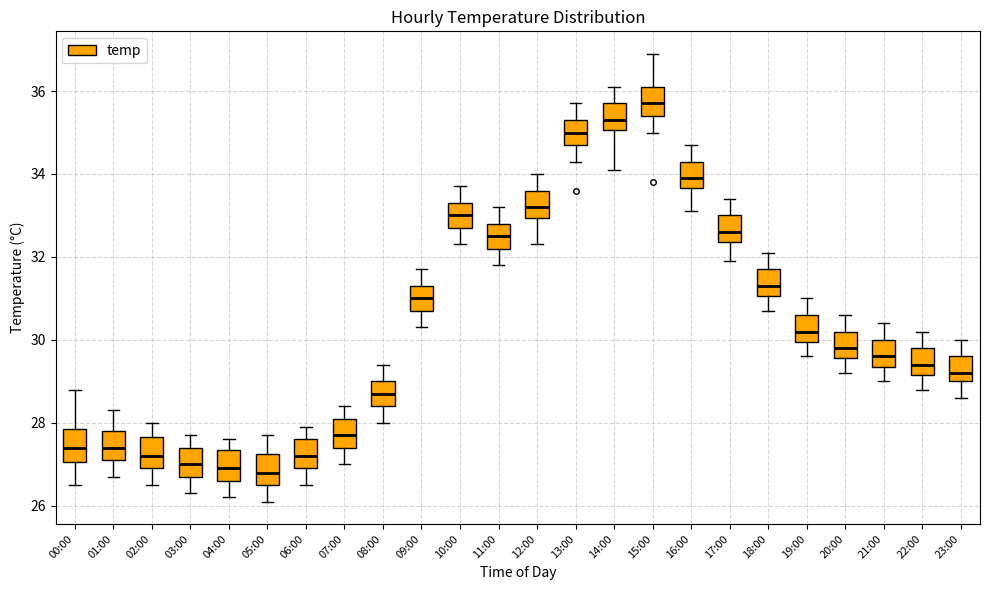

Reading left to right, read every box against the y-axis: the position of its median line, the range the box covers, and the ends of its whiskers. The values are not printed on the chart, so give them approximately, as read against the axis.

00:00: median 27.4, box 27.0 to 27.8, whiskers 26.6 to 28.8
01:00: median 27.4, box 27.2 to 27.8, whiskers 26.8 to 28.4
02:00: median 27.2, box 27.0 to 27.6, whiskers 26.6 to 28.0
03:00: median 27.0, box 26.8 to 27.4, whiskers 26.4 to 27.8
04:00: median 27.0, box 26.6 to 27.4, whiskers 26.2 to 27.6
05:00: median 26.8, box 26.6 to 27.2, whiskers 26.2 to 27.8
06:00: median 27.2, box 27.0 to 27.6, whiskers 26.6 to 28.0
07:00: median 27.8, box 27.4 to 28.2, whiskers 27.0 to 28.4
08:00: median 28.8, box 28.4 to 29.0, whiskers 28.0 to 29.4
09:00: median 31.0, box 30.8 to 31.4, whiskers 30.4 to 31.8
10:00: median 33.0, box 32.8 to 33.4, whiskers 32.4 to 33.8
11:00: median 32.6, box 32.2 to 32.8, whiskers 31.8 to 33.2
12:00: median 33.2, box 33.0 to 33.6, whiskers 32.4 to 34.0
13:00: median 35.0, box 34.8 to 35.4, whiskers 34.4 to 35.8
14:00: median 35.4, box 35.0 to 35.8, whiskers 34.2 to 36.2
15:00: median 35.8, box 35.4 to 36.2, whiskers 35.0 to 37.0
16:00: median 34.0, box 33.6 to 34.4, whiskers 33.2 to 34.8
17:00: median 32.6, box 32.4 to 33.0, whiskers 32.0 to 33.4
18:00: median 31.4, box 31.0 to 31.8, whiskers 30.8 to 32.2
19:00: median 30.2, box 30.0 to 30.6, whiskers 29.6 to 31.0
20:00: median 29.8, box 29.6 to 30.2, whiskers 29.2 to 30.6
21:00: median 29.6, box 29.4 to 30.0, whiskers 29.0 to 30.4
22:00: median 29.4, box 29.2 to 29.8, whiskers 28.8 to 30.2
23:00: median 29.2, box 29.0 to 29.6, whiskers 28.6 to 30.0